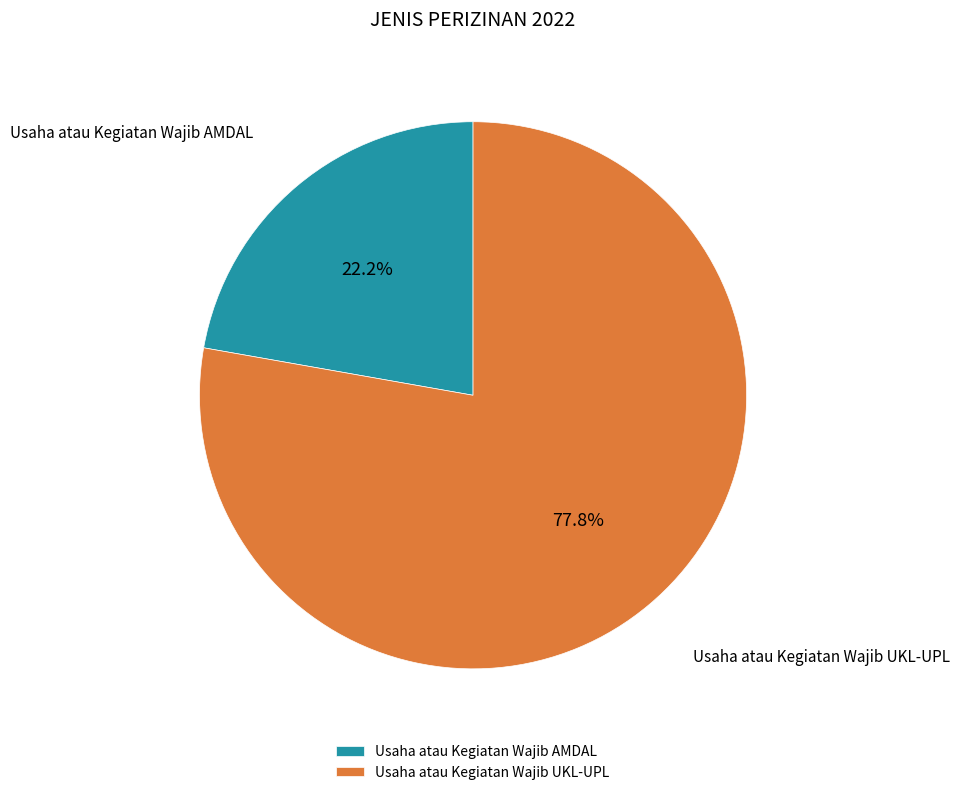

Which category has the biggest portion of the pie?

Usaha atau Kegiatan Wajib UKL-UPL